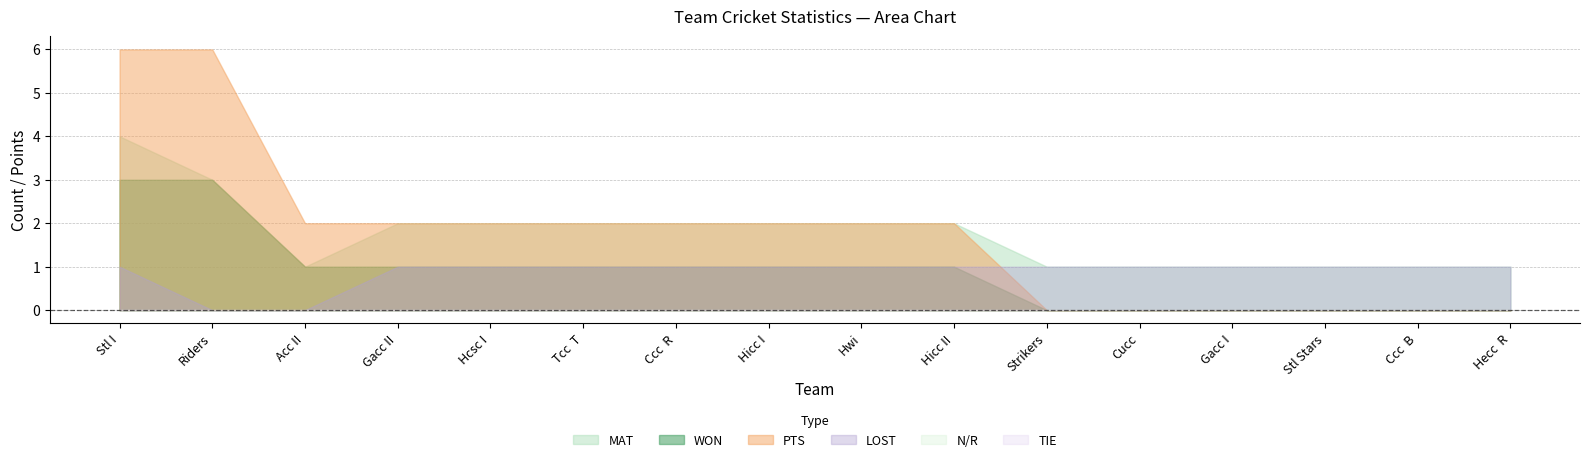

List the labels in order of WON value, largest first.

Stl I, Riders, Acc II, Gacc II, Hcsc I, Tcc  T, Ccc  R, Hicc I, Hwi, Hicc II, Strikers, Cucc, Gacc I, Stl Stars, Ccc  B, Hecc  R